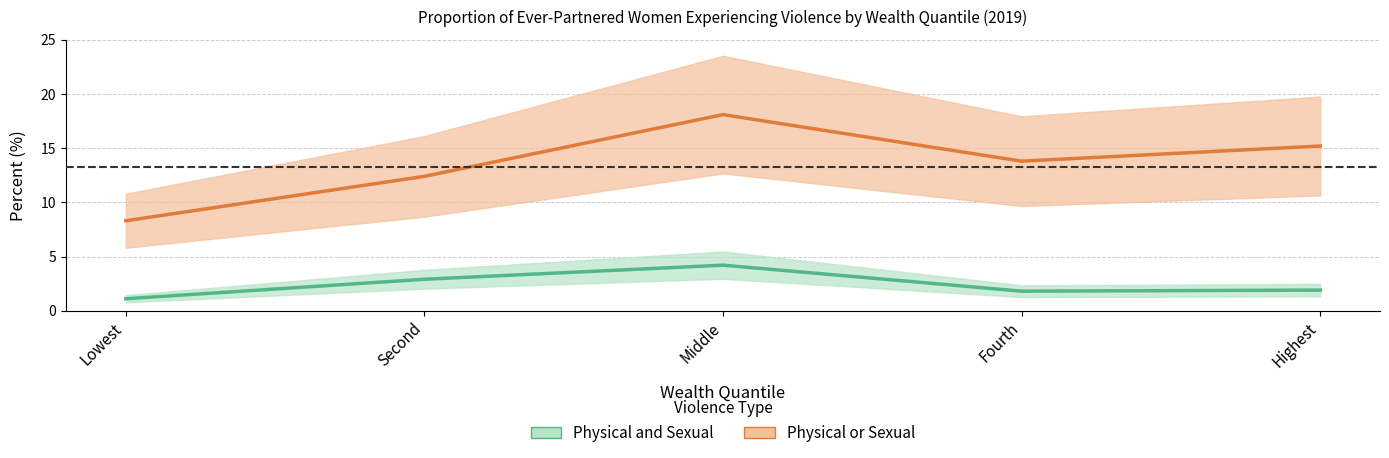

What is the minimum value for Physical and Sexual?

1.1